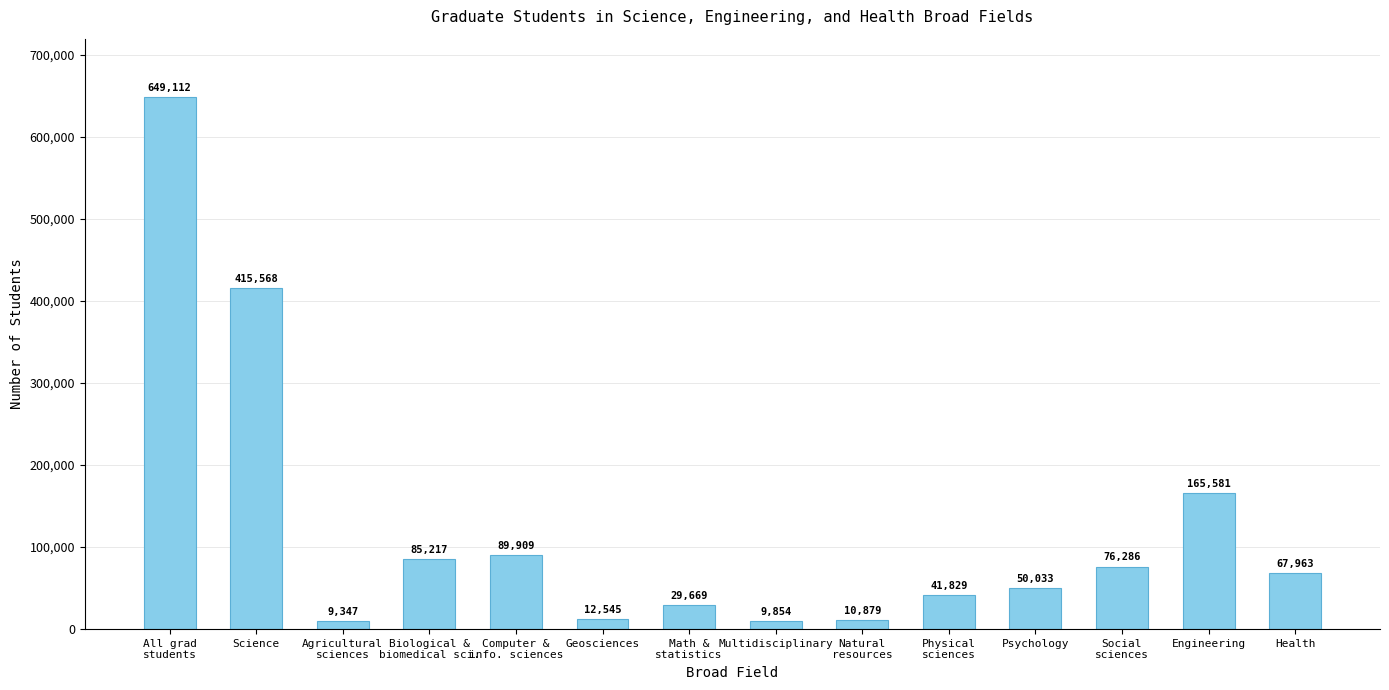

List the labels in order of value, smallest first.

Agricultural
sciences, Multidisciplinary, Natural
resources, Geosciences, Math &
statistics, Physical
sciences, Psychology, Health, Social
sciences, Biological &
biomedical sci., Computer &
info. sciences, Engineering, Science, All grad
students